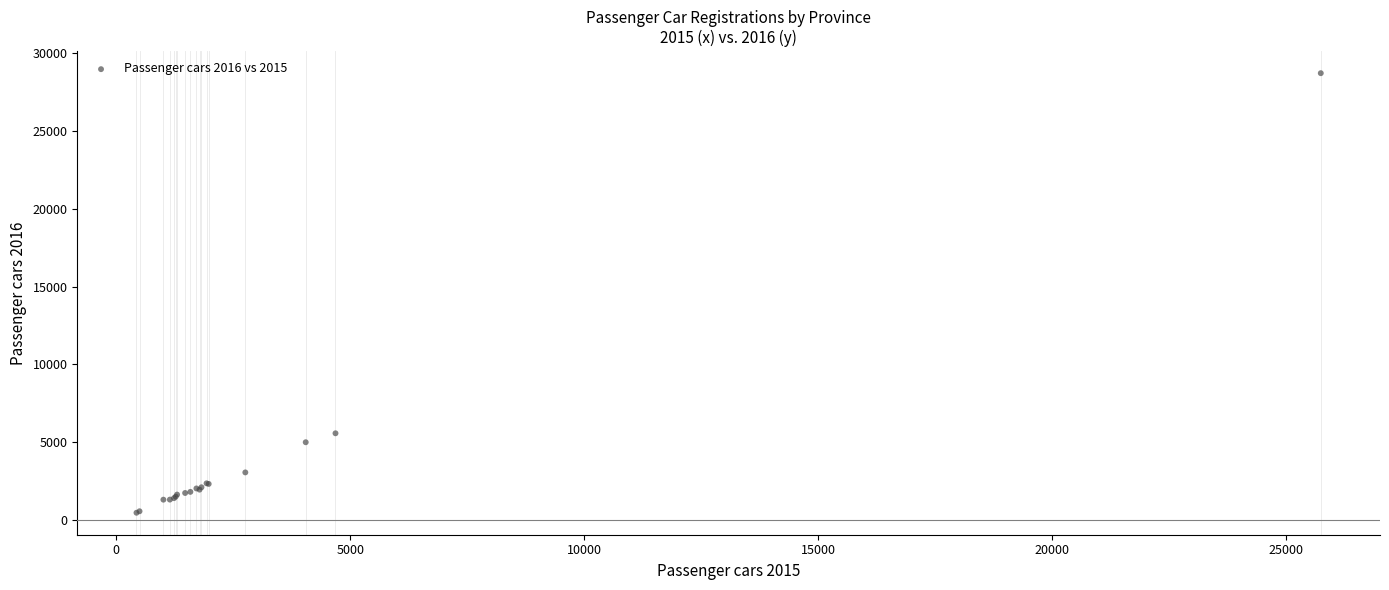

What Y value in the scatter plot is closest to 14587?

5564